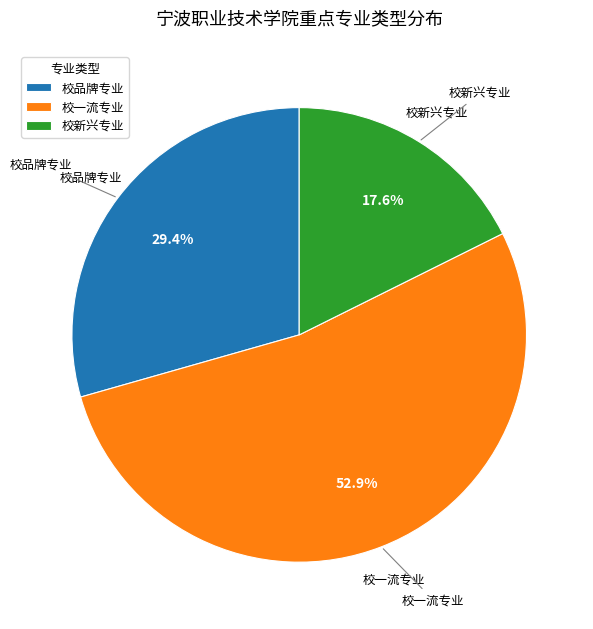

What percentage is the 校新兴专业 slice, to the nearest percent?

18%